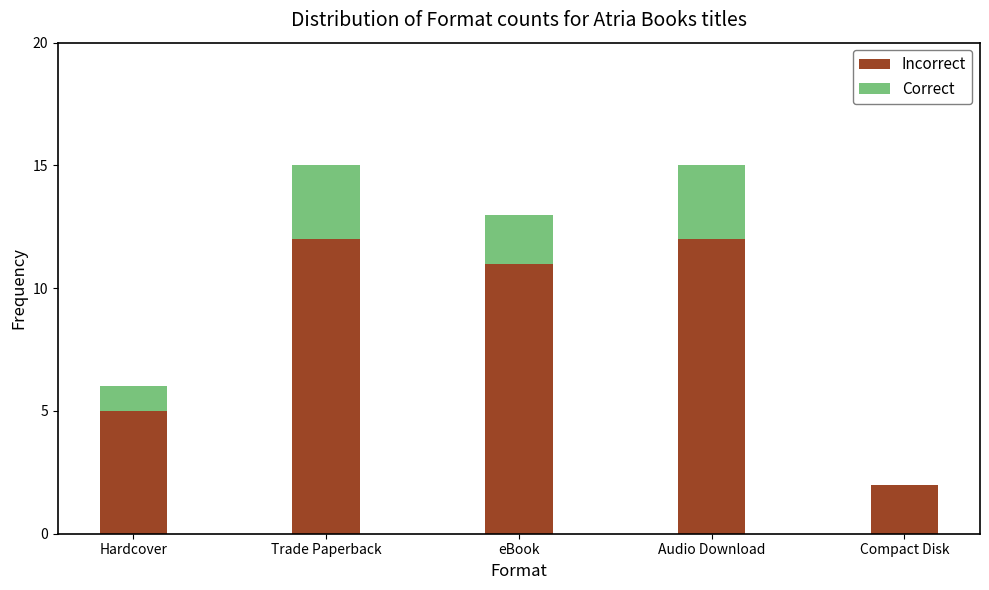

Are the bars horizontal?

No